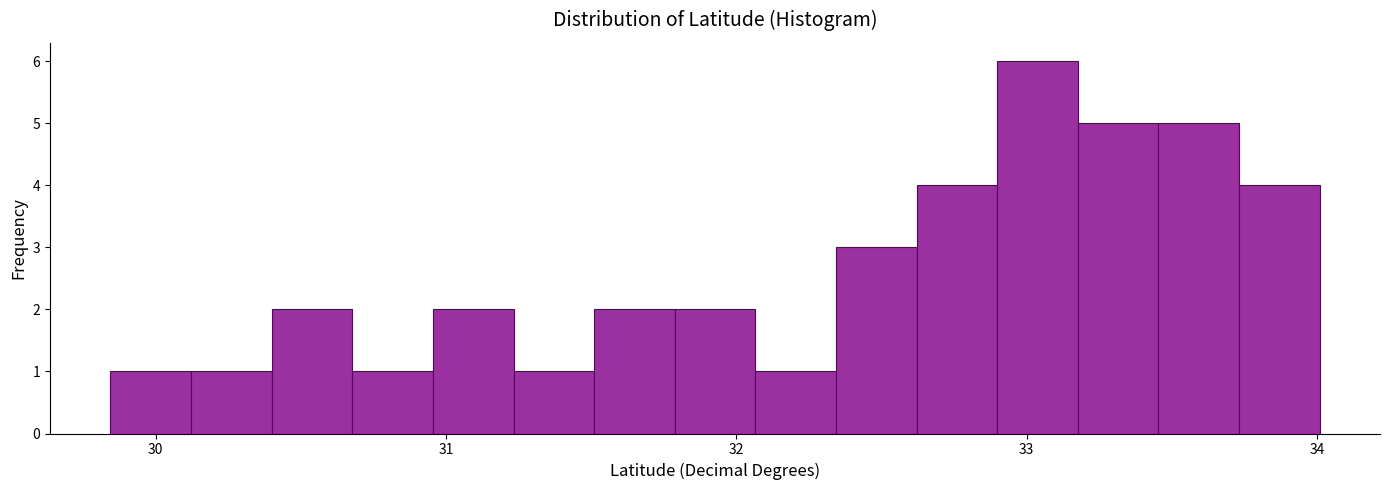

Read against the x-axis, roughly where is the centre of the tallest bar?

33.0